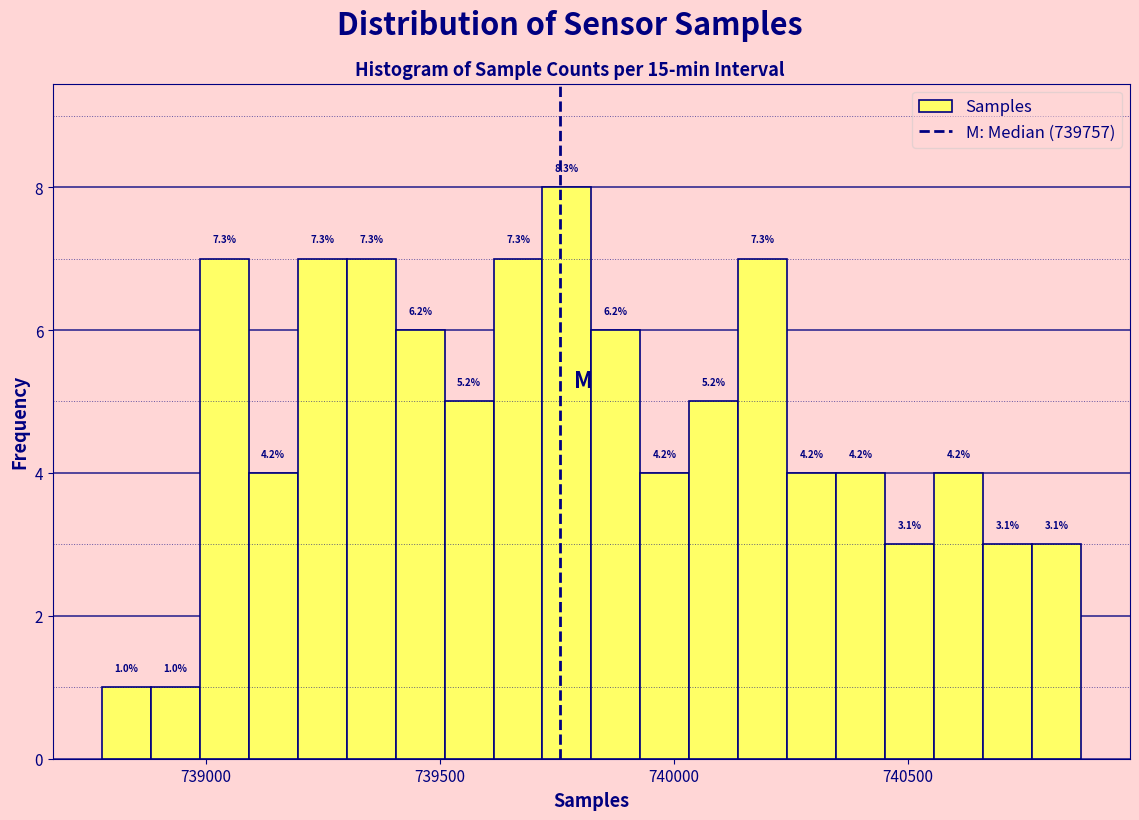

Read against the x-axis, roughly where is the centre of the tallest bar?

739750